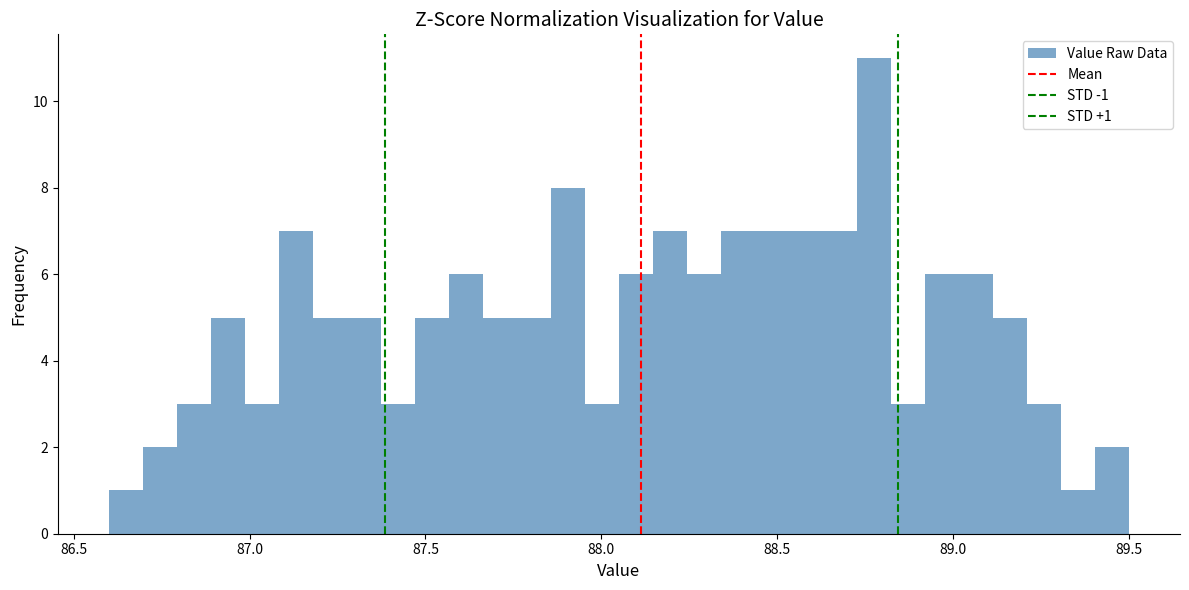

Read against the x-axis, roughly where is the centre of the tallest bar?

88.80